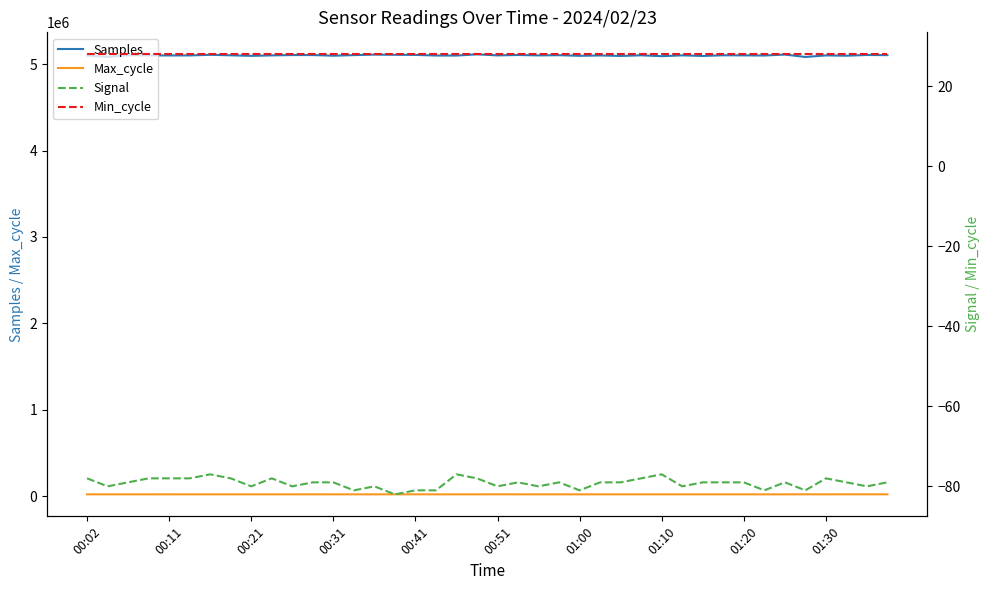

What position from the left is 27?

28